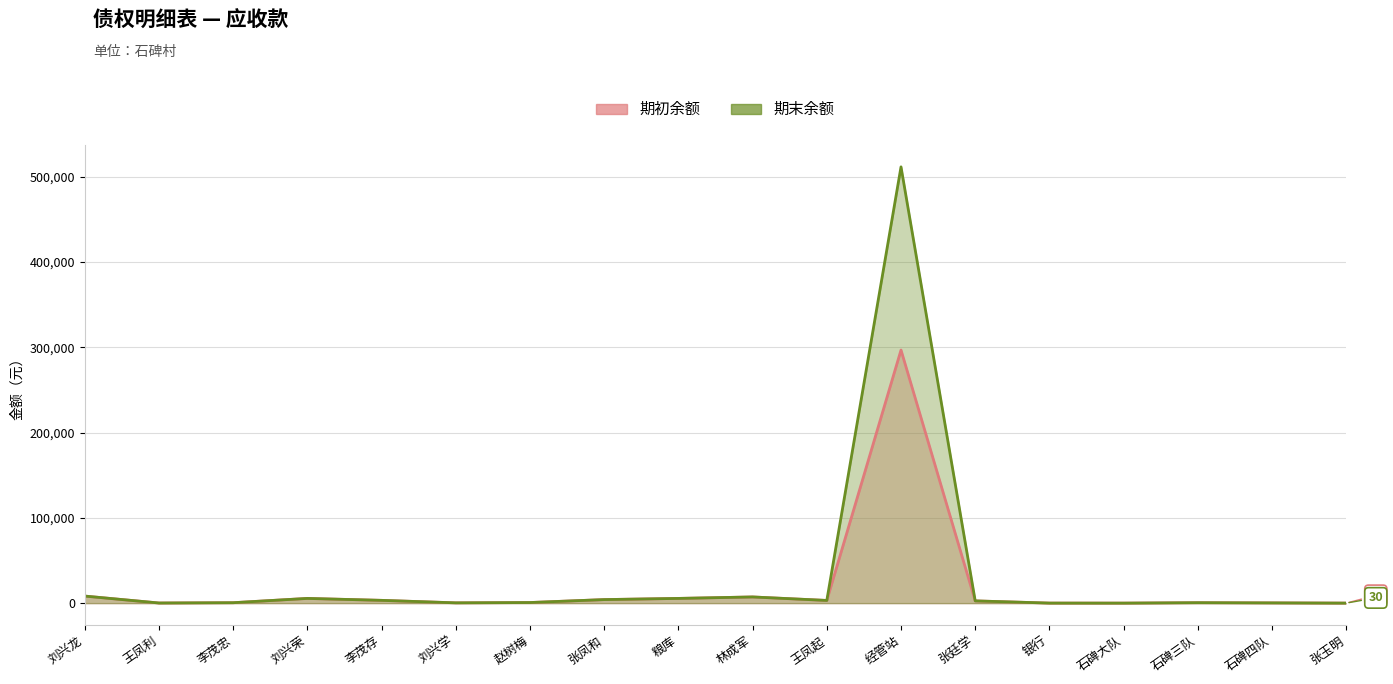

Which label corresponds to the smallest value in the chart?

石碑大队